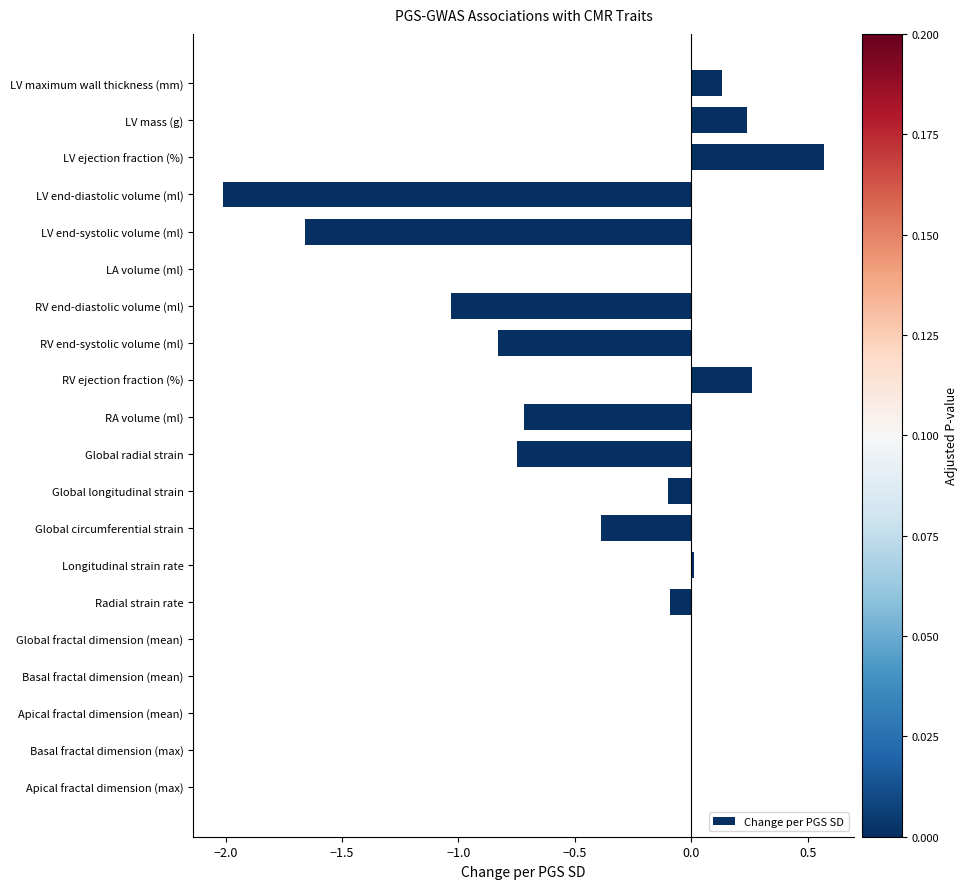

What is the sum of the values at RV end-systolic volume (ml) and RV ejection fraction (%)?

-0.6